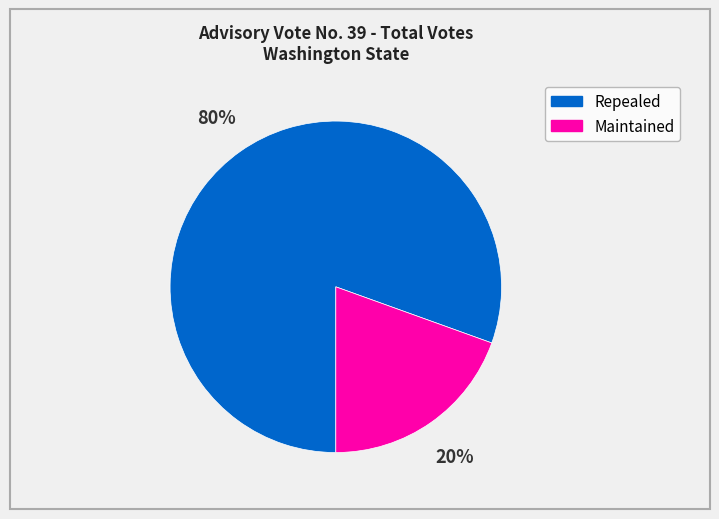

To the nearest percent, what percentage of the pie is Maintained?

20%